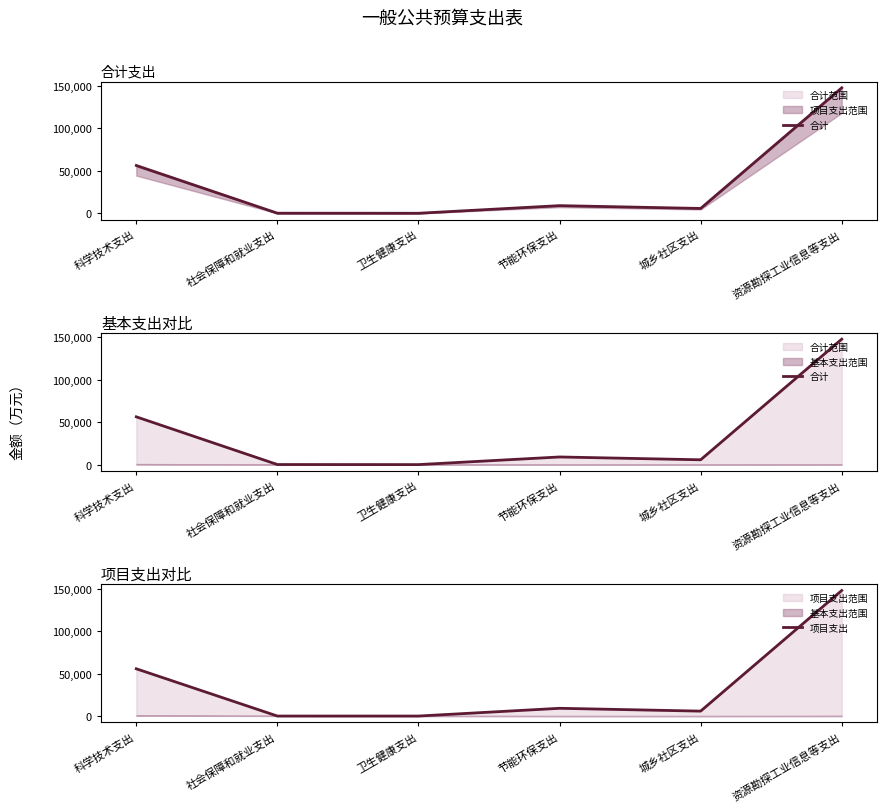

True or false: 项目支出 and 合计 cross at least once.

False